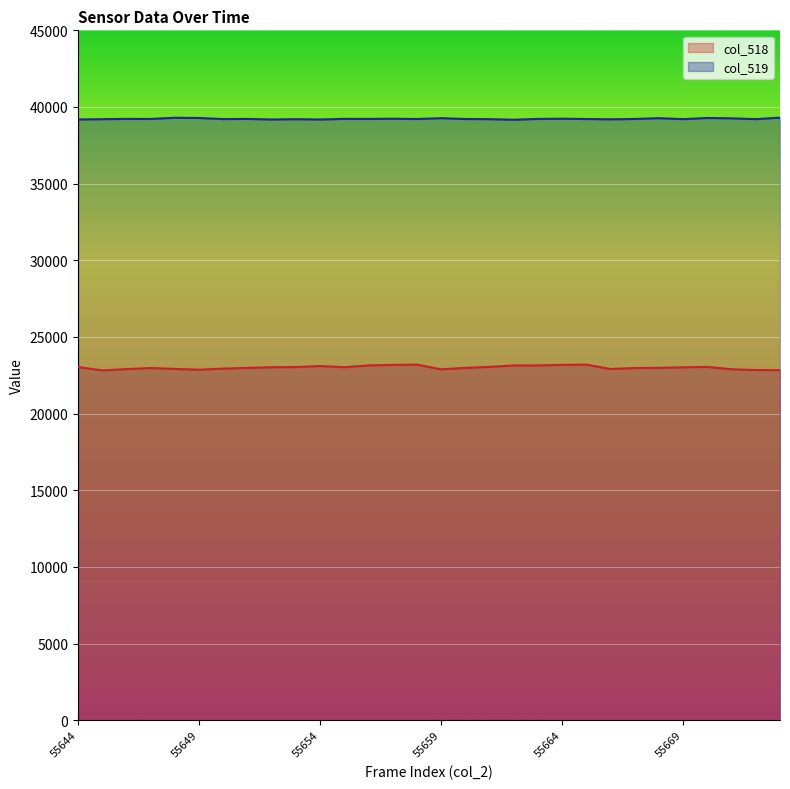

Reading left to right, extract all data points from this chart.

col_518: 23038	22816	22903	22973	22913	22862	22936	22980	23026	23034	23102	23026	23142	23177	23193	22888	22982	23046	23141	23142	23177	23193	22910	22970	22985	23019	23046	22892	22841	22832
col_519: 39184	39205	39223	39218	39297	39282	39210	39222	39183	39205	39183	39225	39220	39235	39214	39270	39216	39206	39168	39220	39235	39214	39197	39217	39270	39206	39282	39260	39207	39304